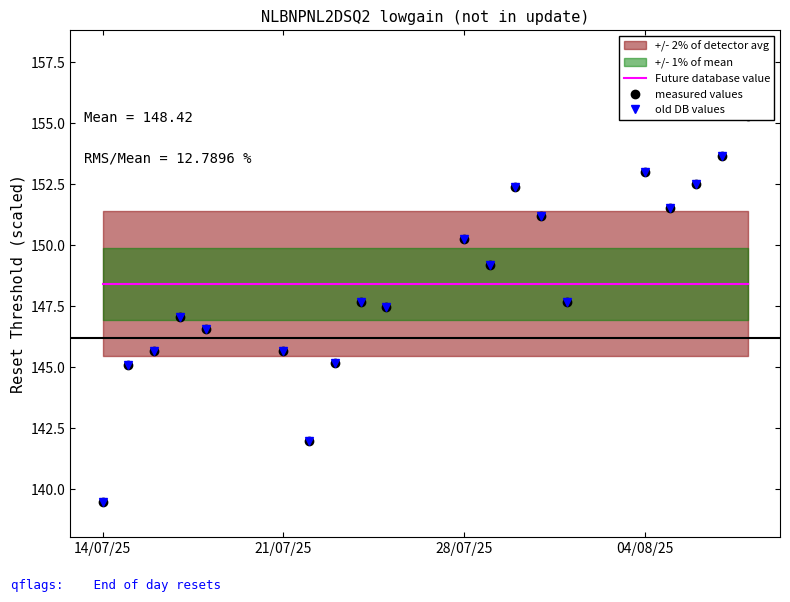

Is this an area chart (filled region under the line)?

No